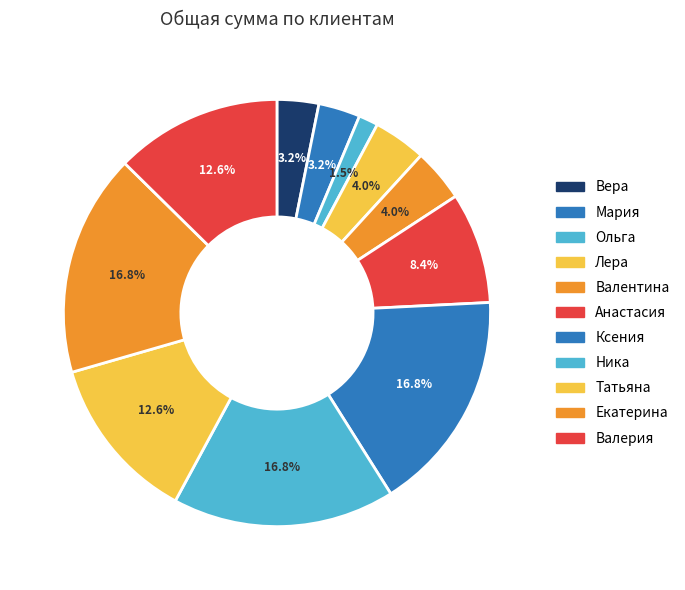

How many slices are in this pie chart?

11